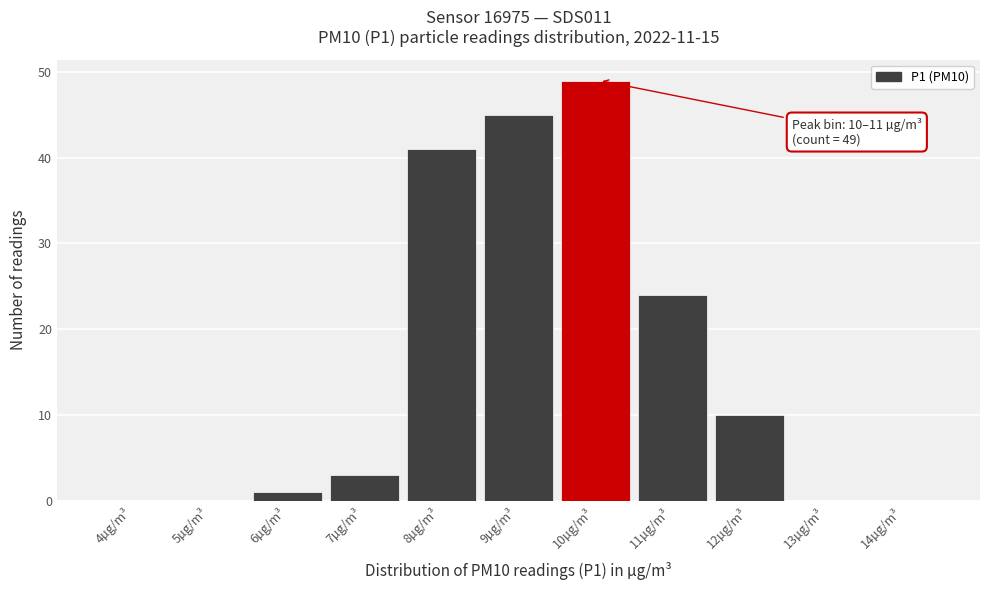

Reading left to right, list all the values displayed in this chart.

4µg/m³=0	5µg/m³=0	6µg/m³=1	7µg/m³=3	8µg/m³=41	9µg/m³=45	10µg/m³=49	11µg/m³=24	12µg/m³=10	13µg/m³=0	14µg/m³=0